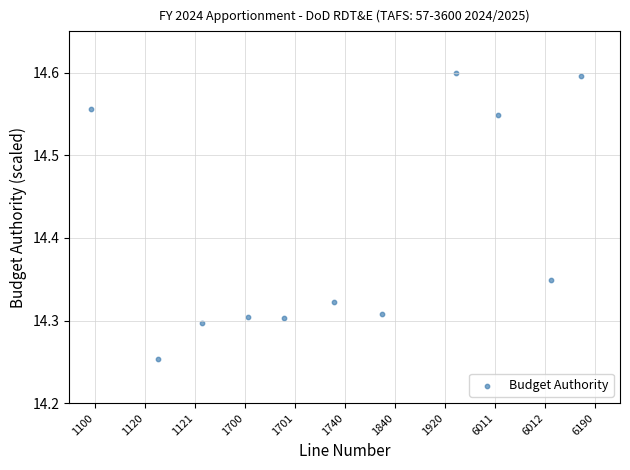

What is the range of X values (max minus min)?

9.8